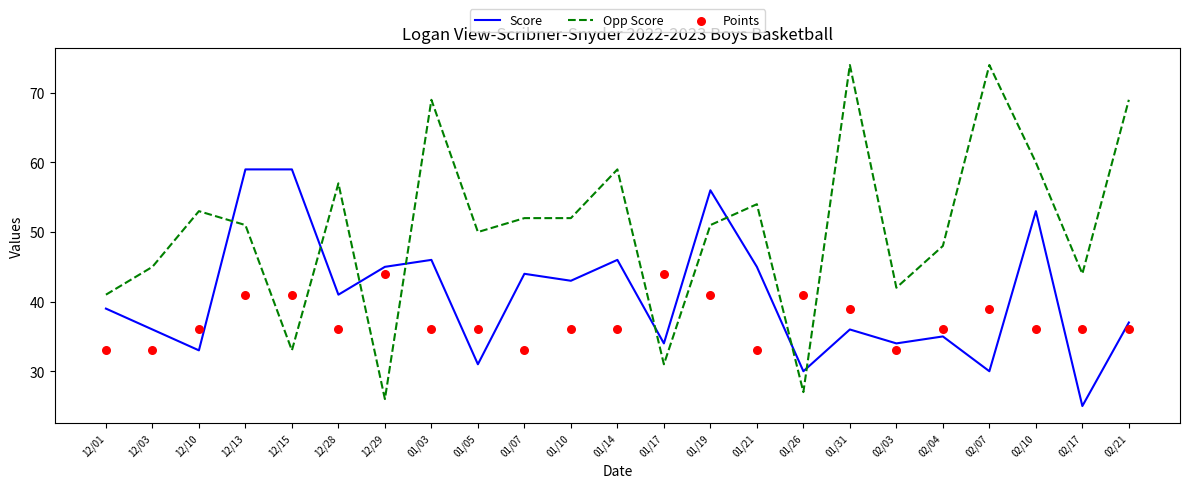

Which series has the largest Y range (max minus min)?

Opp Score